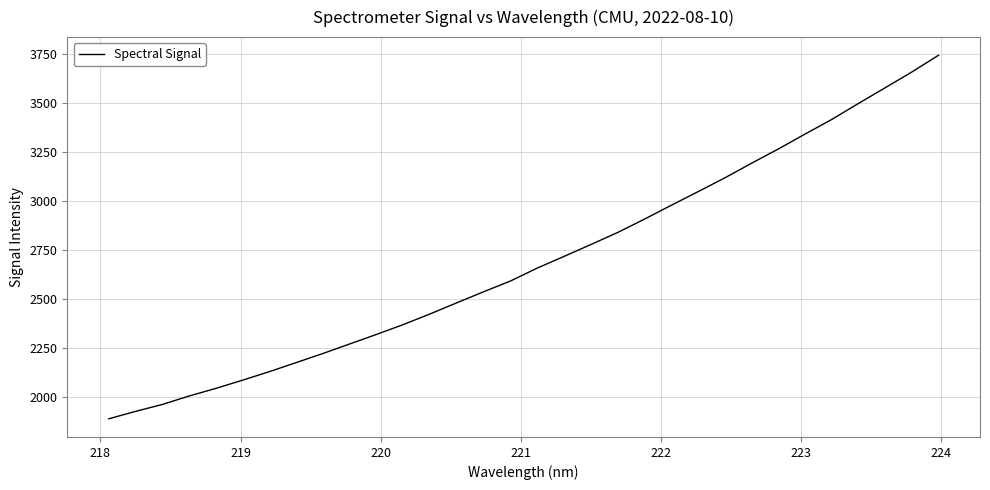

How many lines are shown in the chart?

1